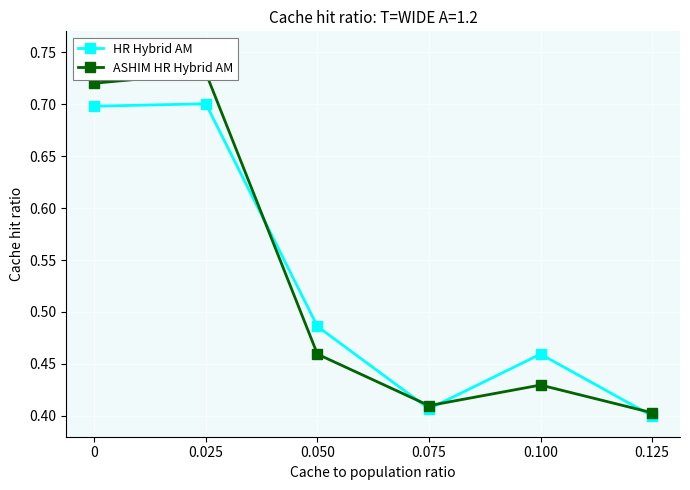

The value of HR Hybrid AM at 0.050 is 0.5. True or false?

True